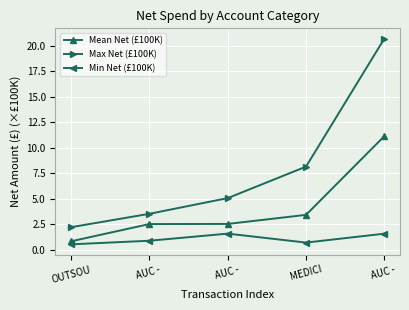

What are all the series names shown in the legend?

Mean Net (£100K), Max Net (£100K), Min Net (£100K)